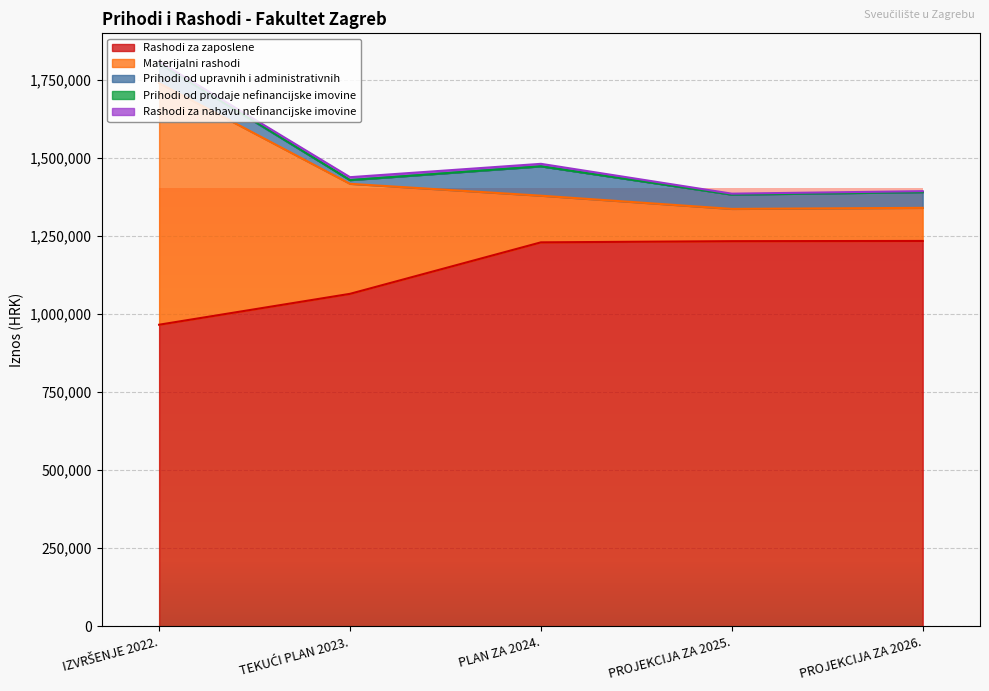

List the labels in order of Rashodi za nabavu nefinancijske imovine value, smallest first.

PROJEKCIJA ZA 2025., PROJEKCIJA ZA 2026., IZVRŠENJE 2022., PLAN ZA 2024., TEKUĆI PLAN 2023.